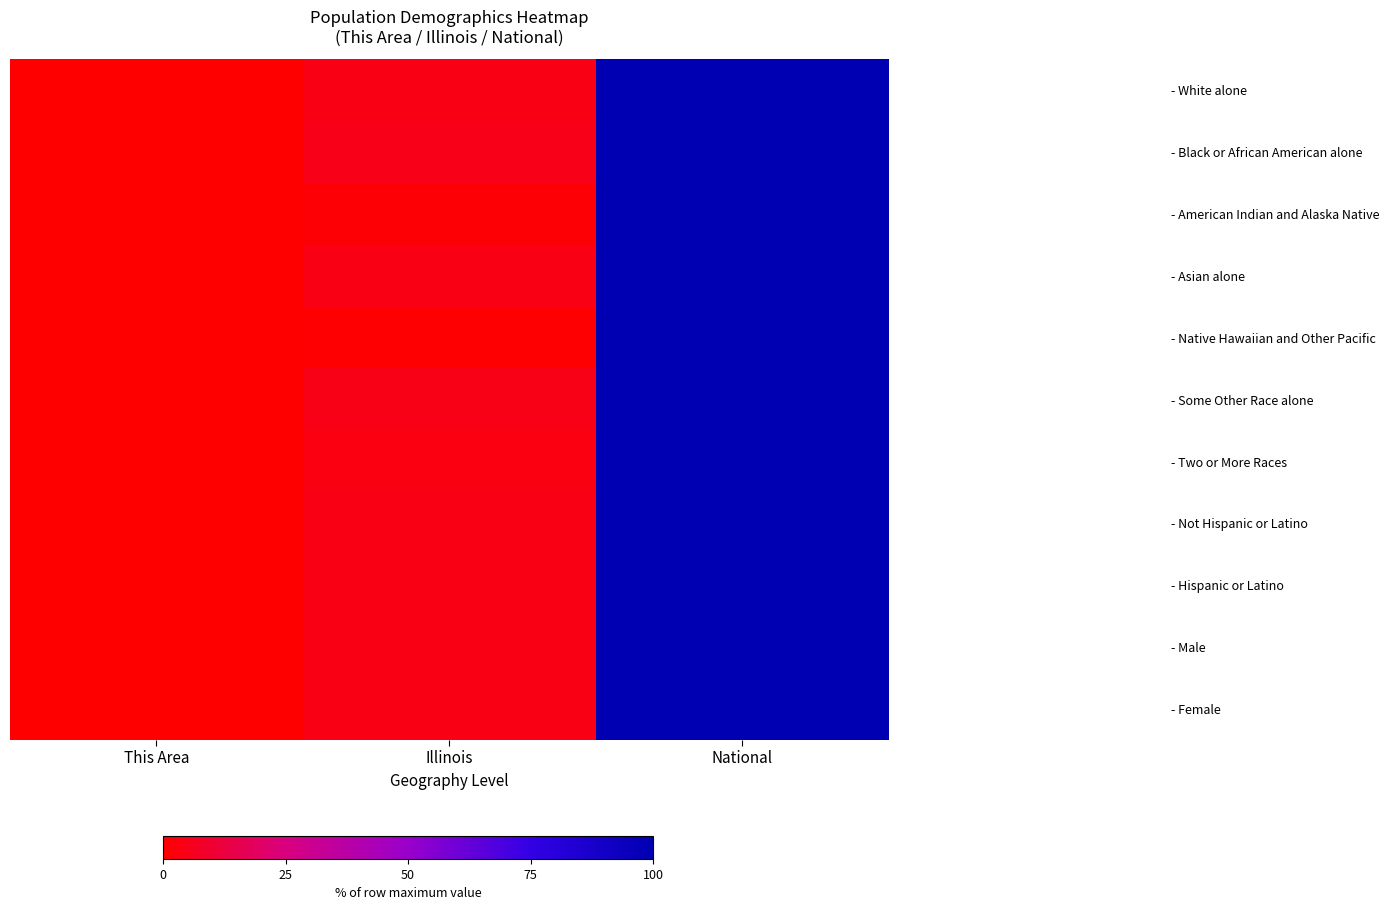

At which category is the sum across all series the highest?

National